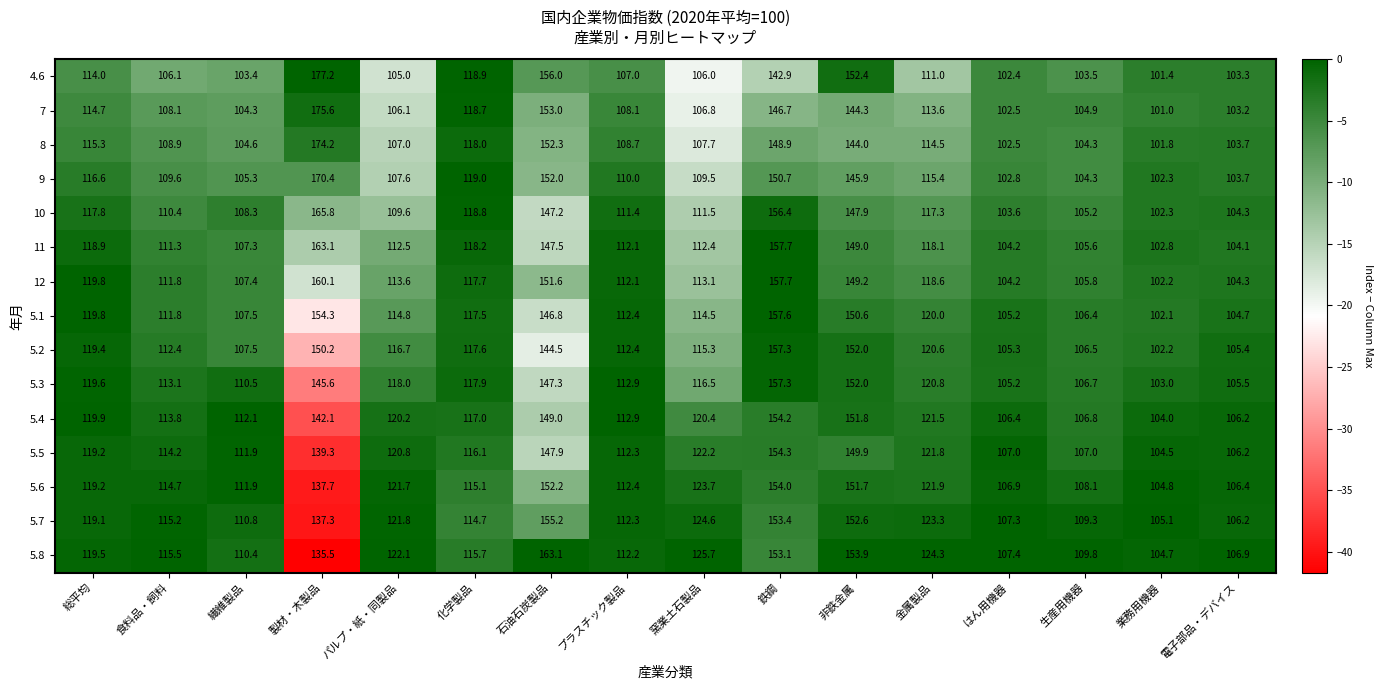

At which category is the sum across all series the highest?

製材・木製品